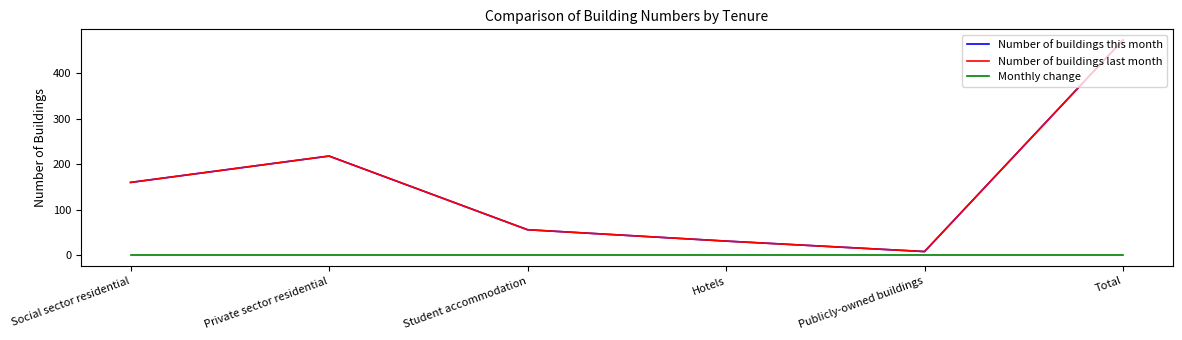

Where is the first local minimum for Number of buildings last month?

Publicly-owned buildings